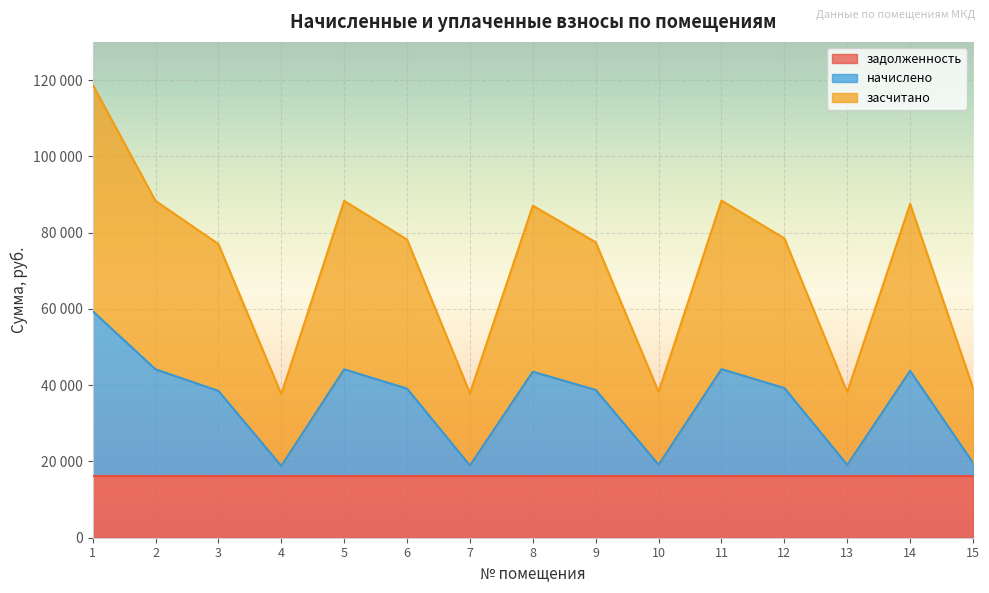

How many data points in засчитано are above 78183?

8